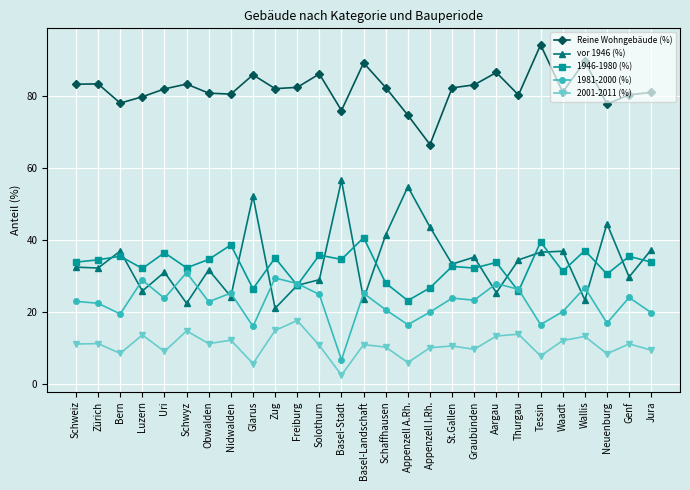

What is the sum of all 1981-2000 (%) values?

606.6